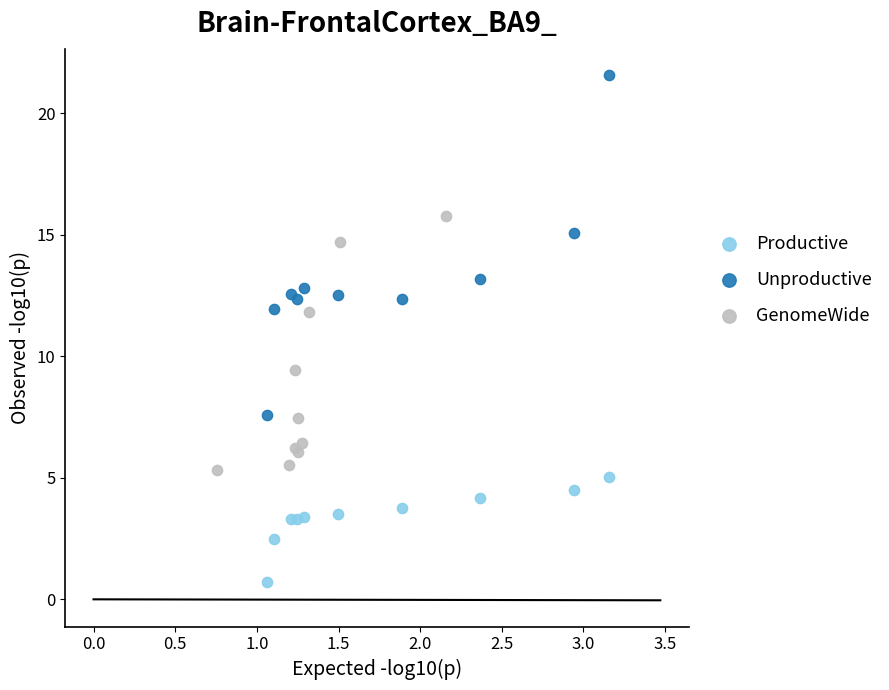

Which series contains the highest Y value?

Unproductive